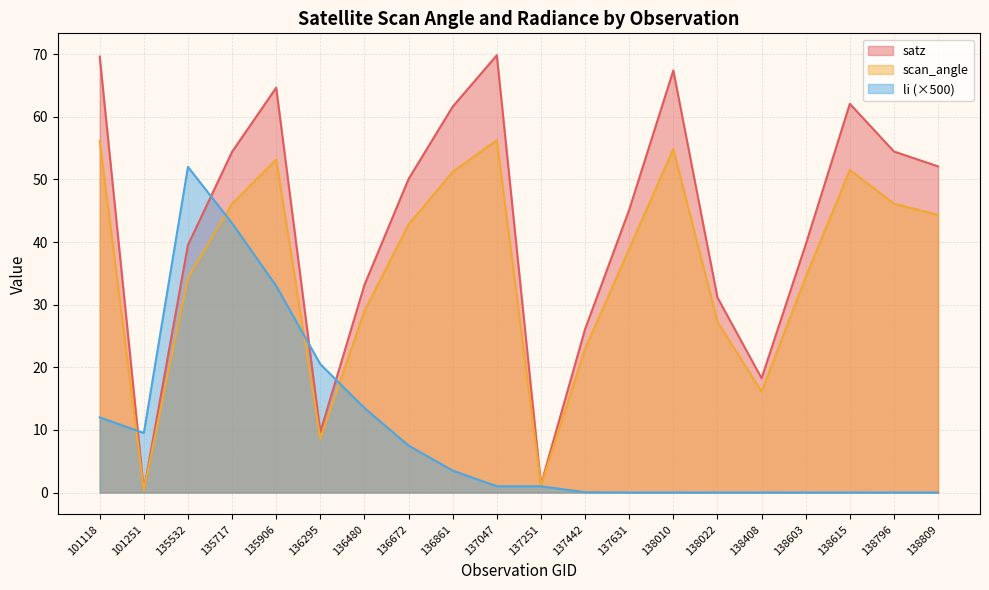

What is the value of the satz point at the 17th from the left?

39.6